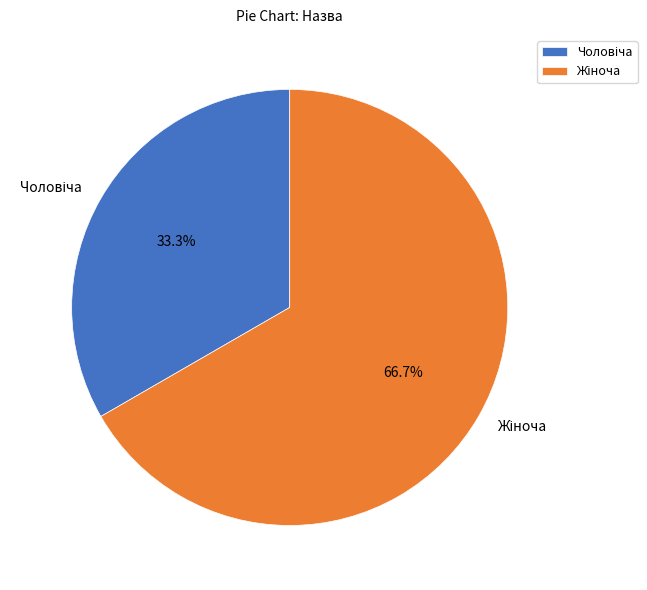

To the nearest percent, what percentage of the pie is Чоловіча?

33%